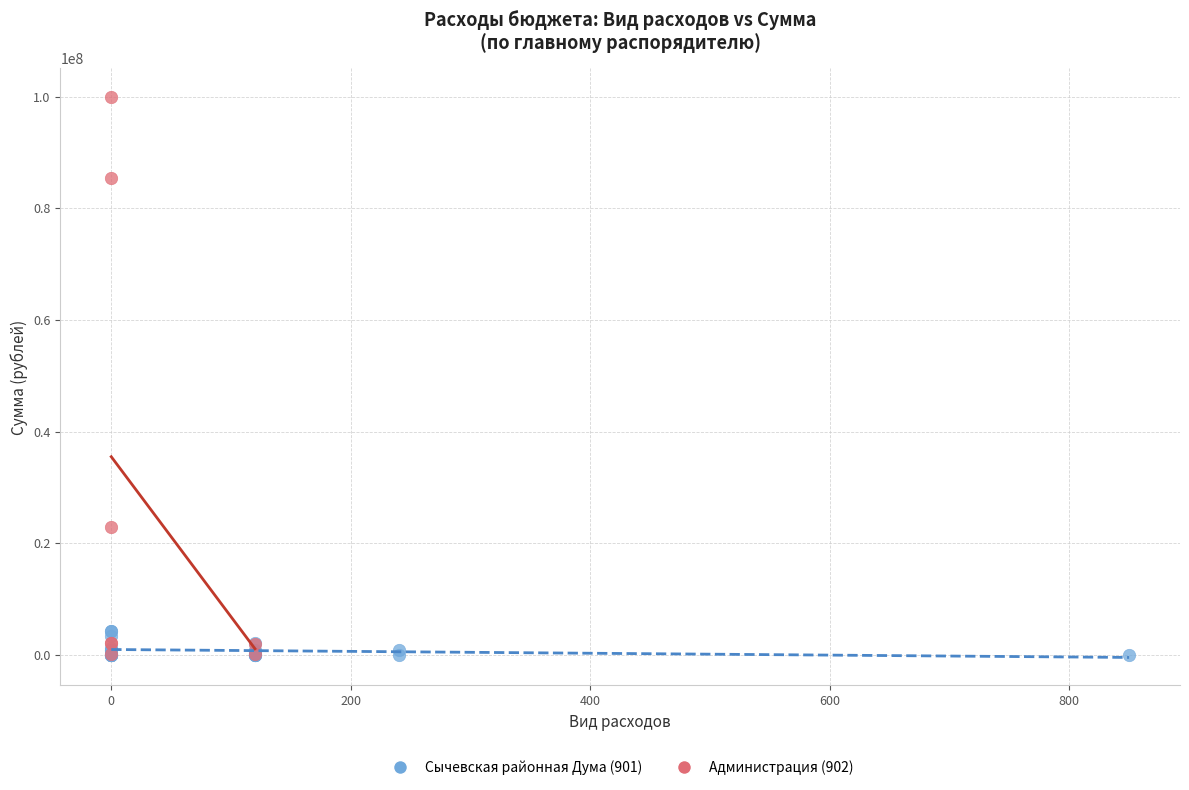

Which series has the largest Y range (max minus min)?

Администрация (902)